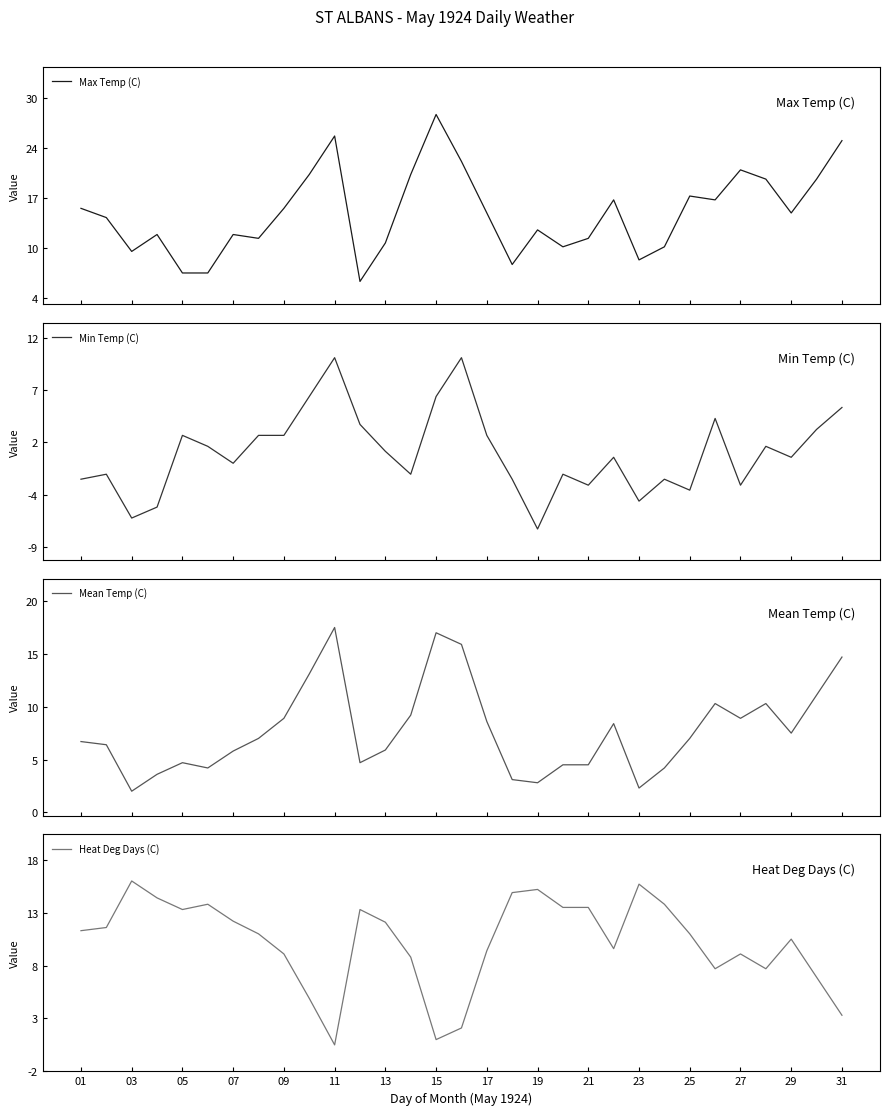

How many categories are shown in the chart?

31